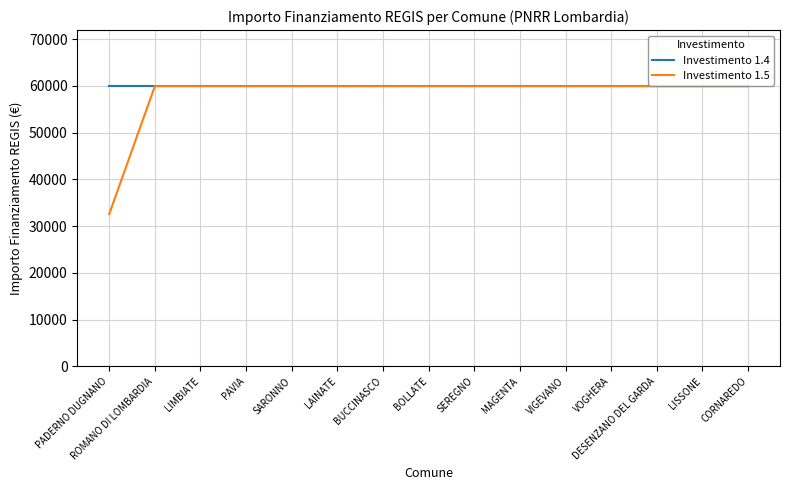

At how many categories does at least one series exceed 42101?

15